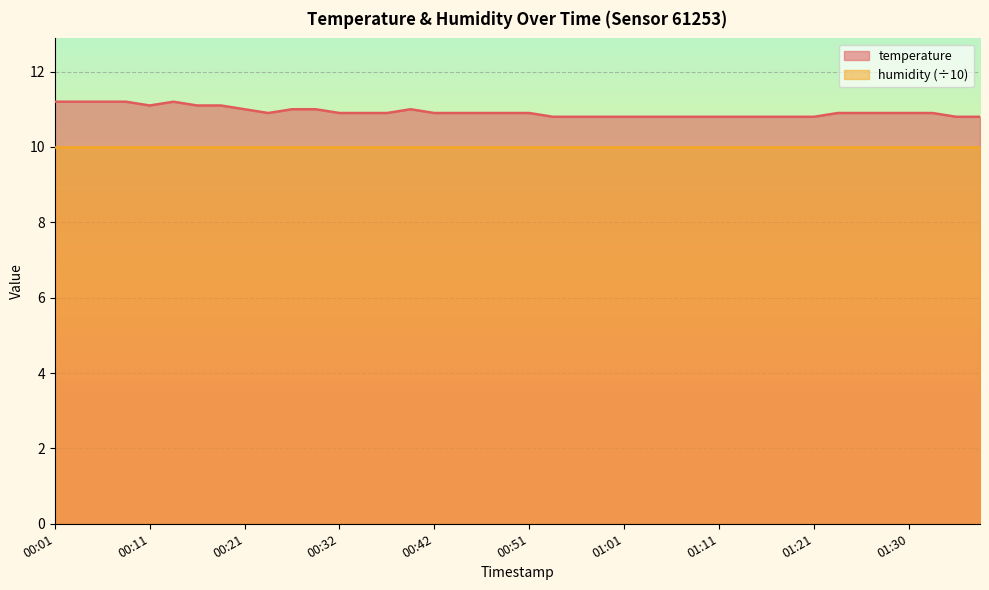

The value at 01:21 is 15.2. True or false?

False